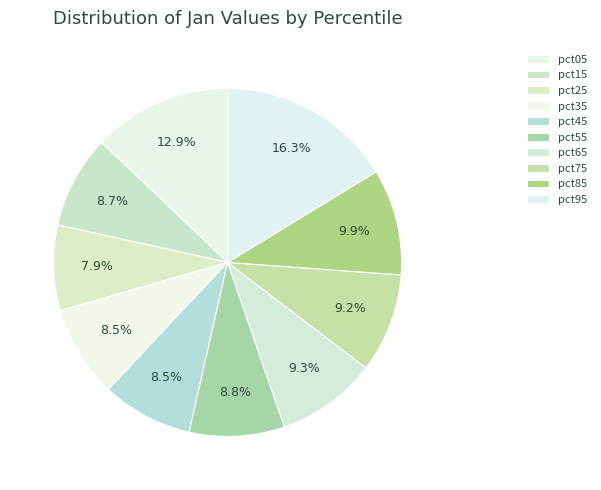

What portion of the pie excludes pct85?

90.1%